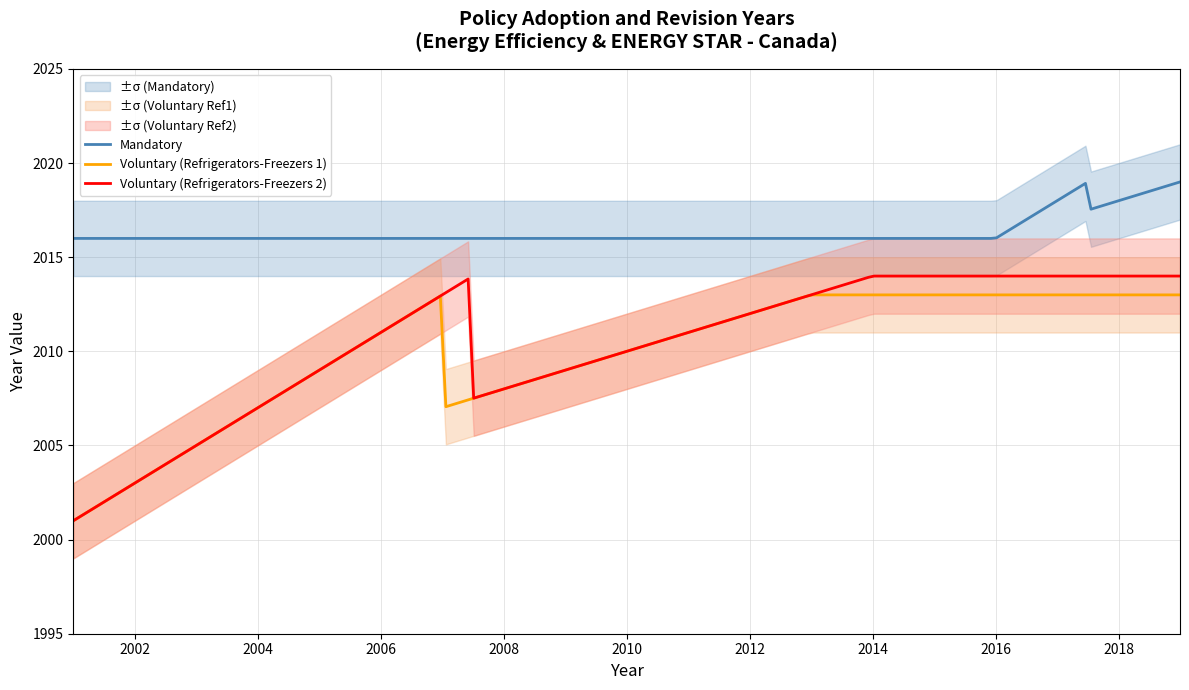

What is the highest value of the Mandatory series?

2019.0